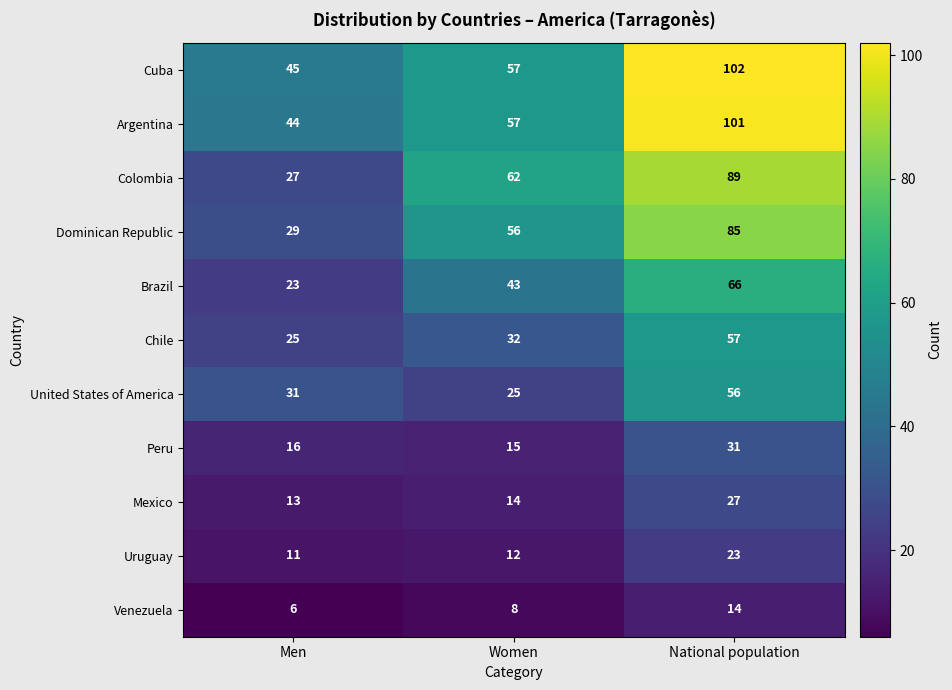

At which category is the sum across all series the highest?

National population